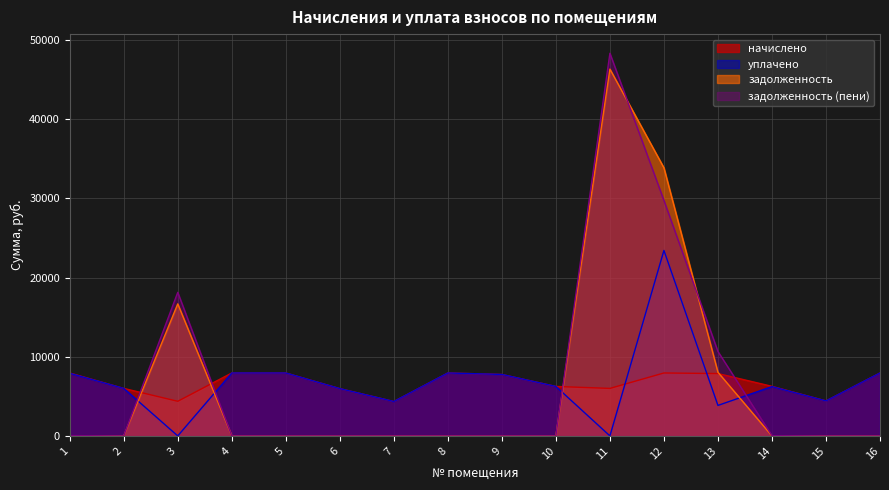

What is the difference between the highest and lowest values at 13?

6809.1